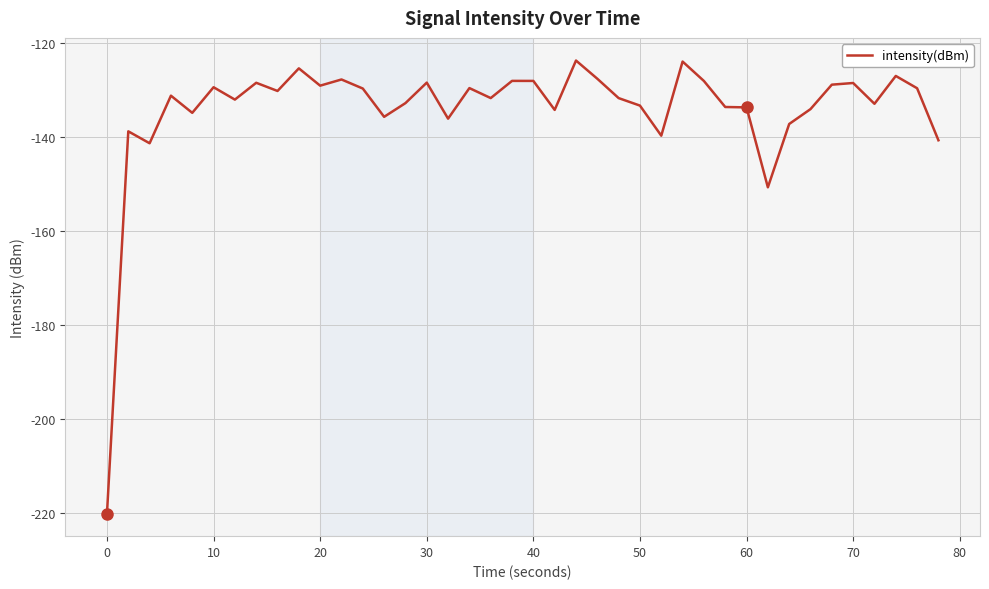

True or false: the data has more than 2 interior local peaks.

True